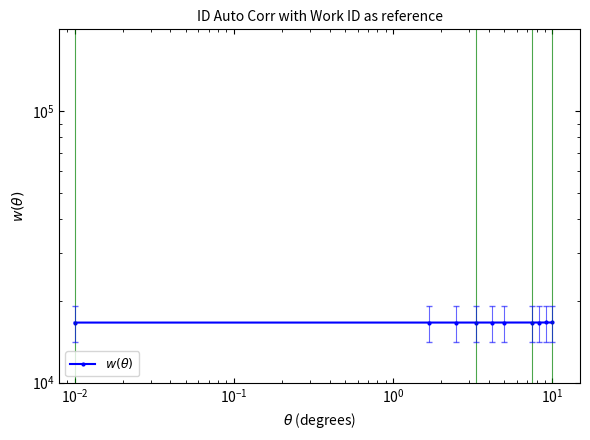

Reading left to right, what are all the values shown in this chart?

16646	16648	16649	16650	16651	16652	16655	16656	16657	16658